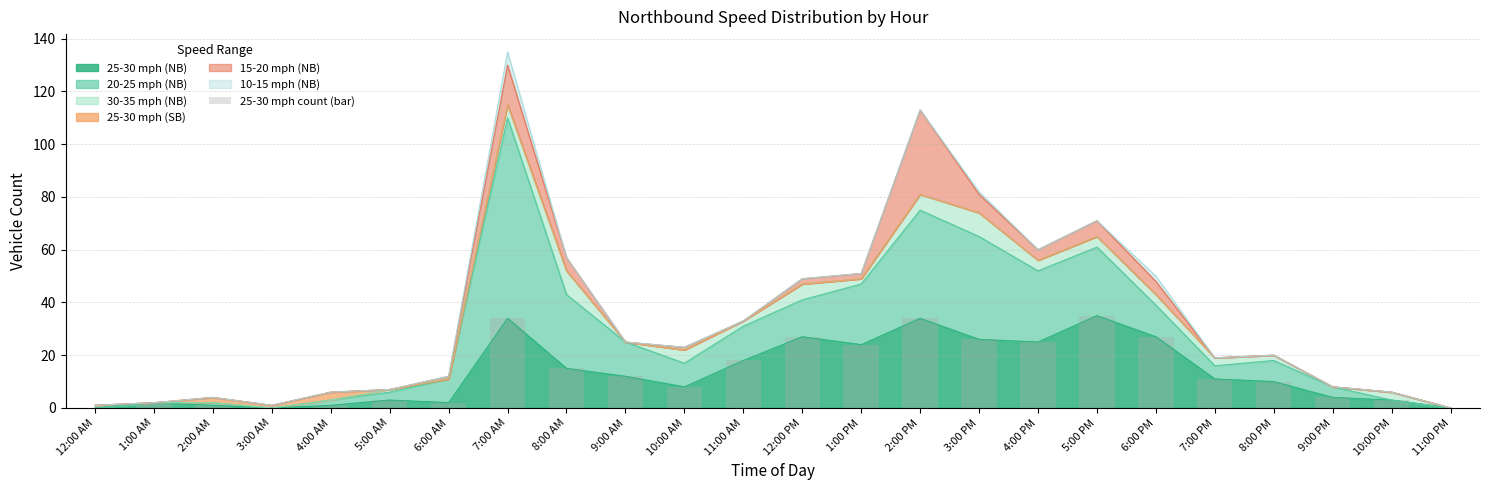

What is the value of the 5th bar from the left?

1